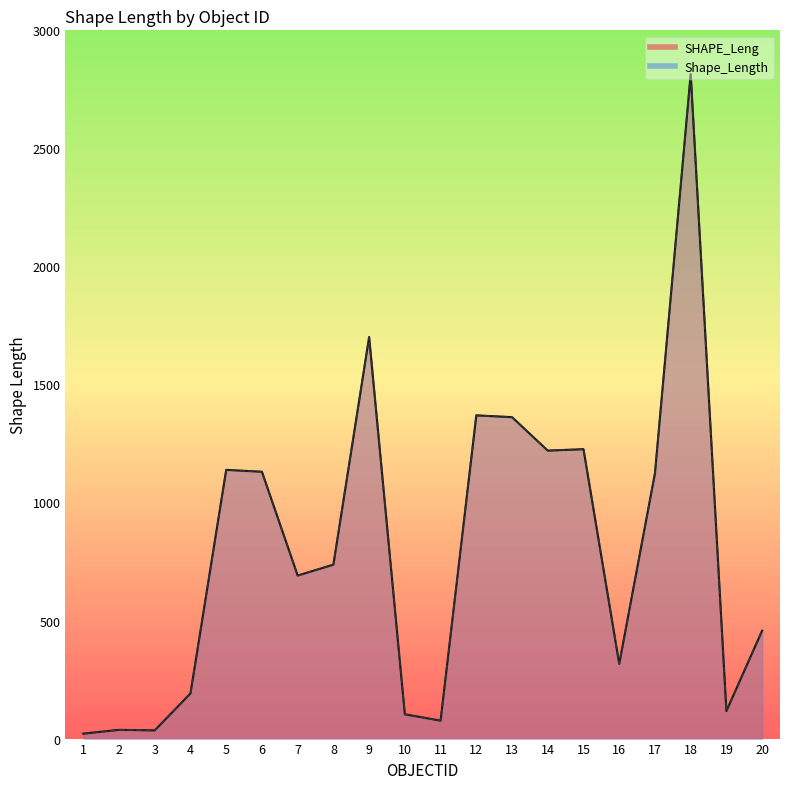

At which category is the sum across all series the highest?

18